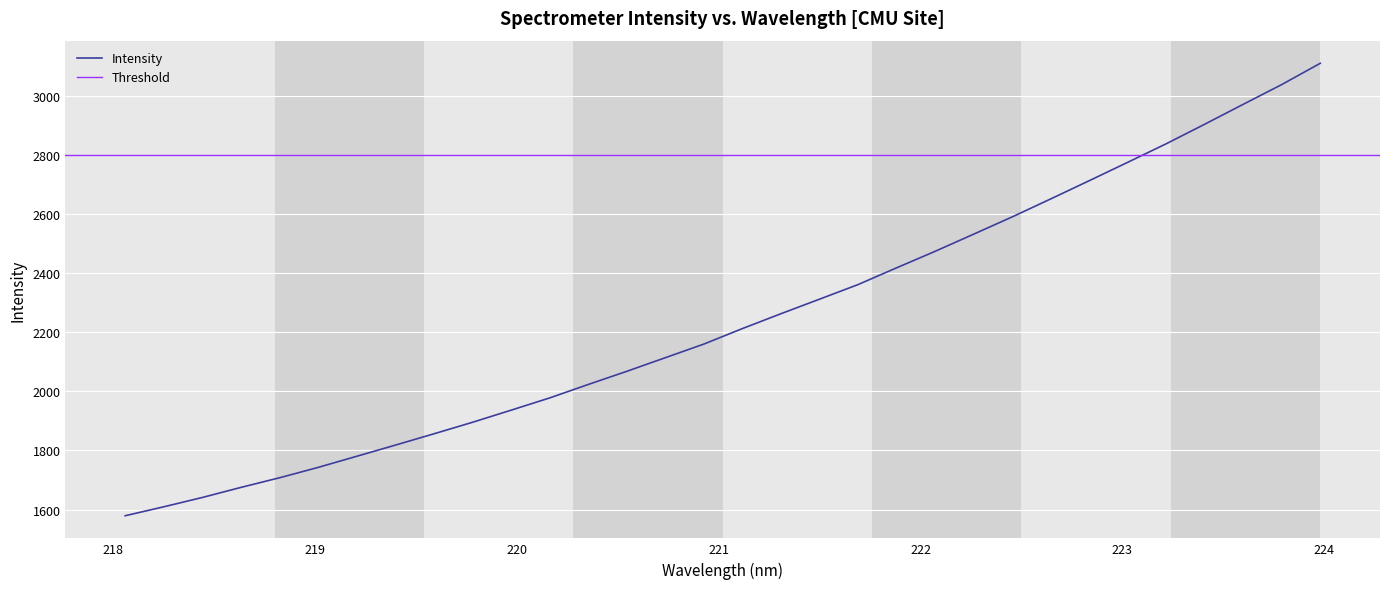

What is the minimum value shown in the chart?

1579.0